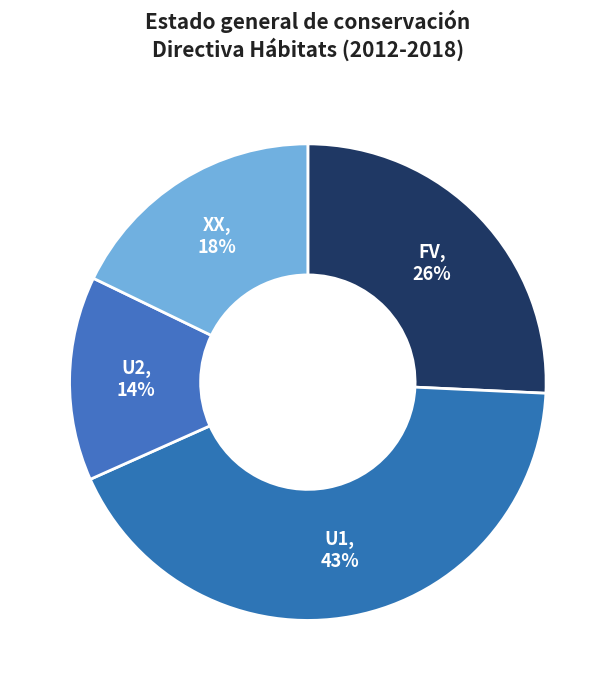

Do FV and U1 together represent more than half of the pie?

Yes